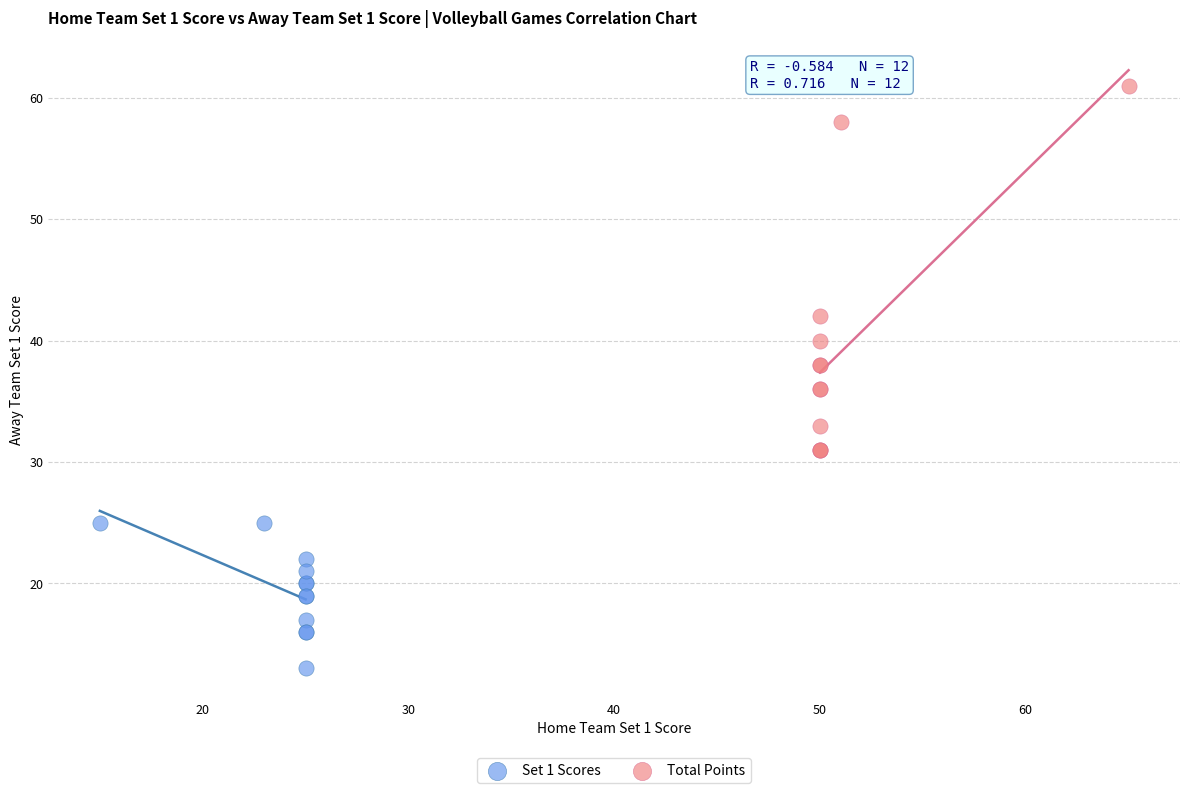

Which series has the largest Y range (max minus min)?

Total Points